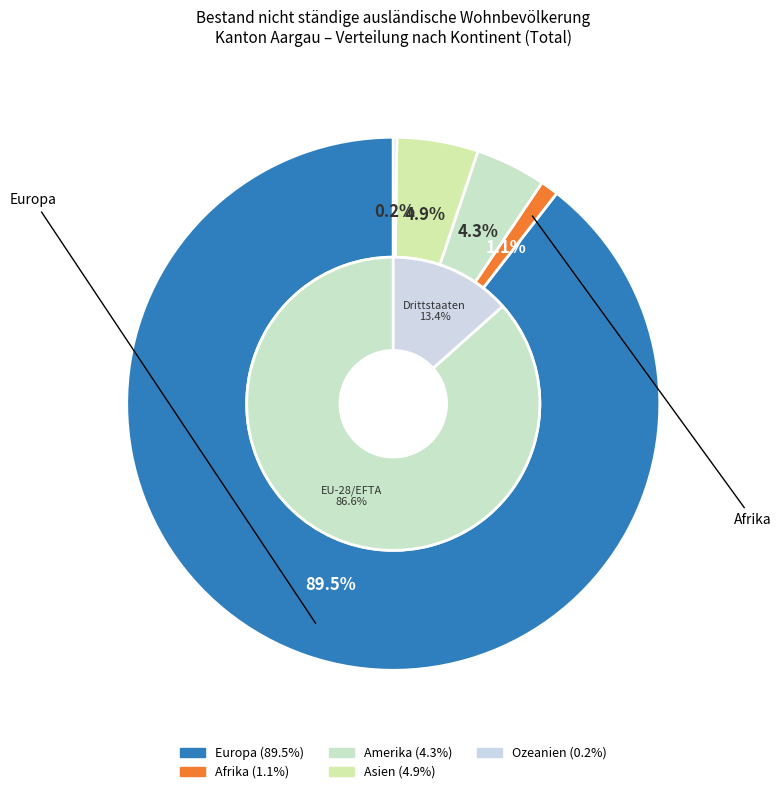

What is the smallest slice in the pie chart?

Ozeanien